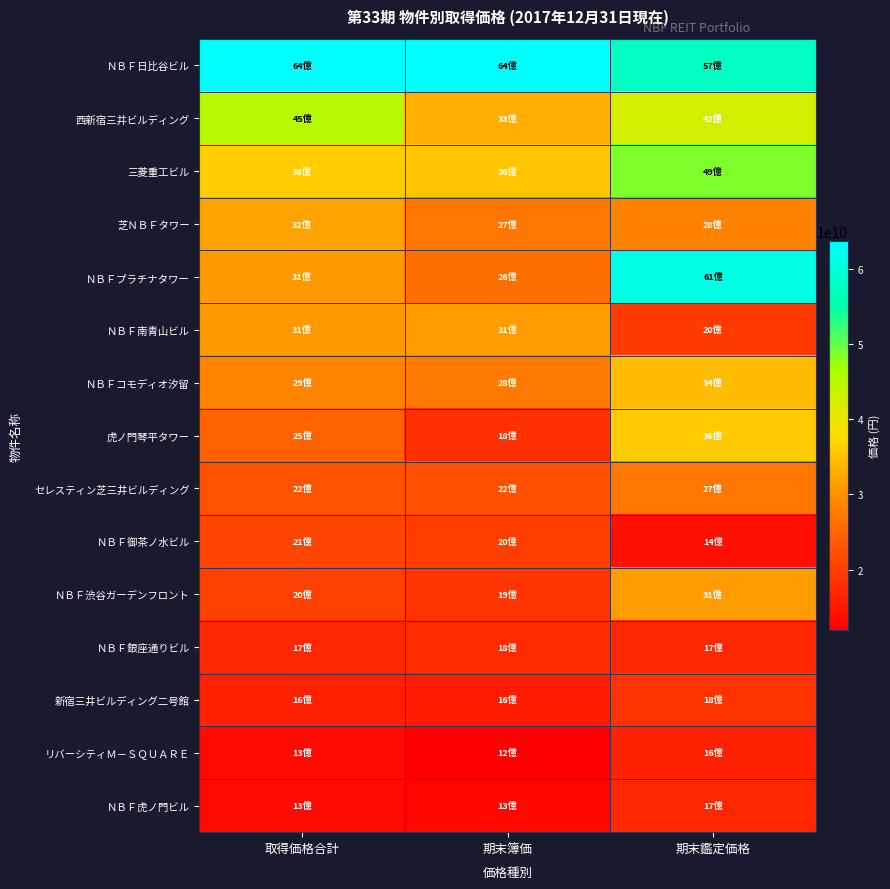

Which label corresponds to the largest value in the chart?

期末簿価